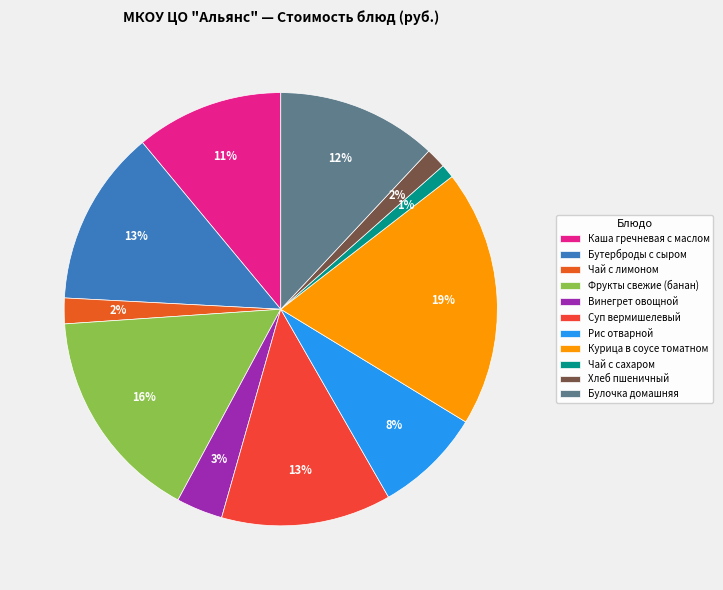

Count the number of slices in the pie.

11